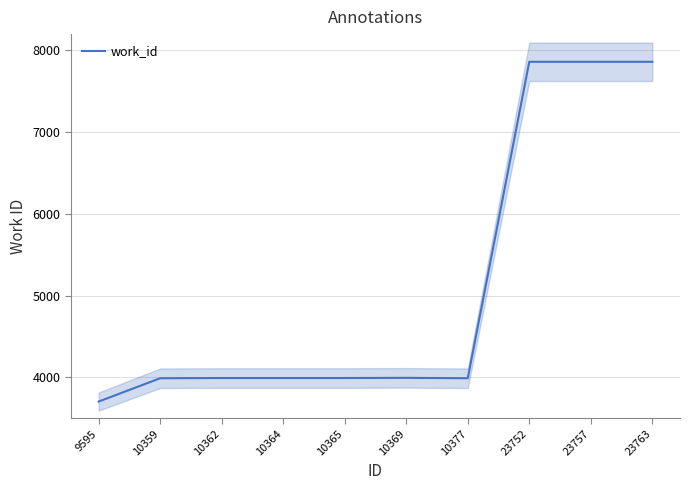

Is it true that the value at 23763 is 7861?

True